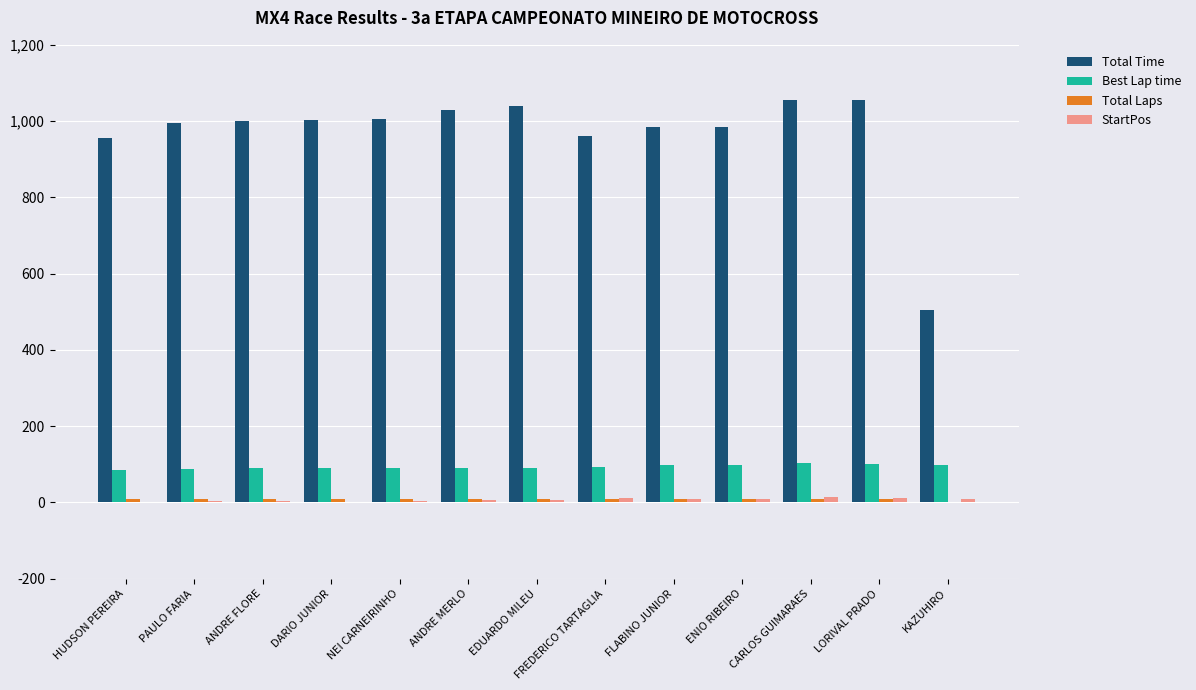

What is the maximum value for Total Time?

1055.5